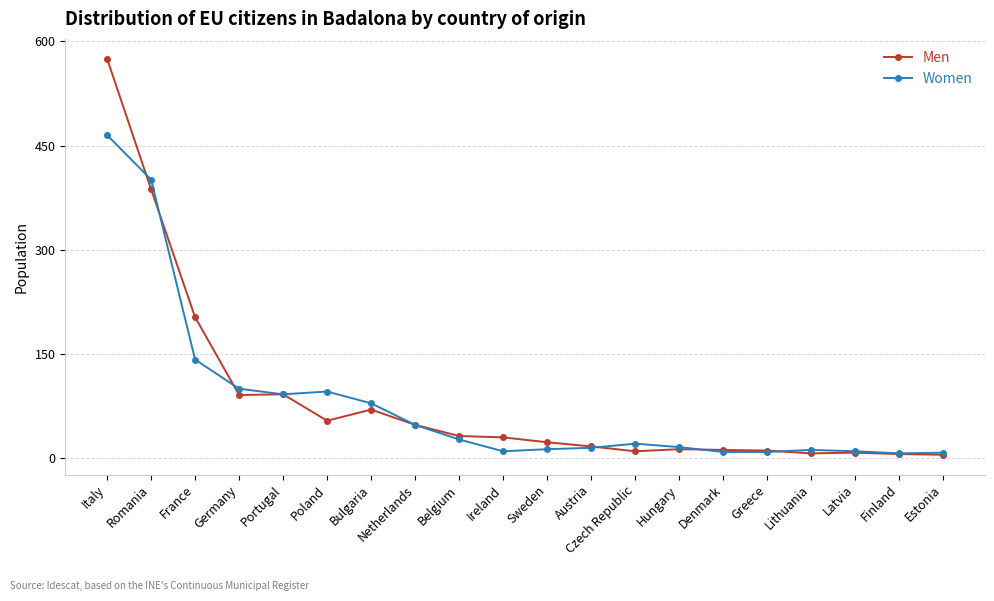

How many data points does each series have?

20